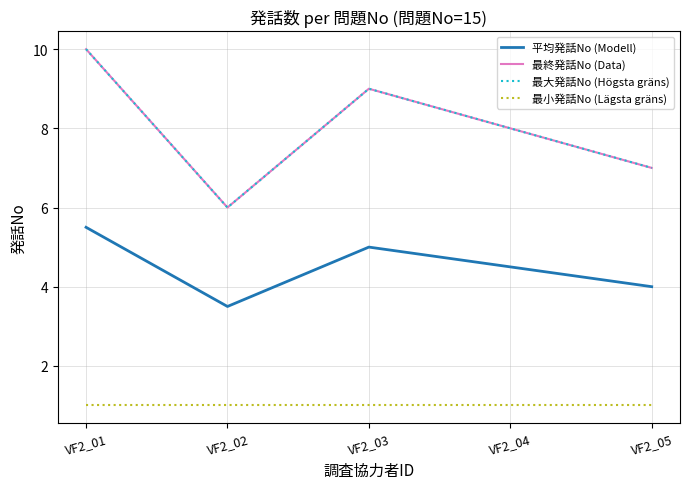

At VF2_05, list the series in order from smallest to largest.

最小発話No (Lägsta gräns), 平均発話No (Modell), 最終発話No (Data), 最大発話No (Högsta gräns)